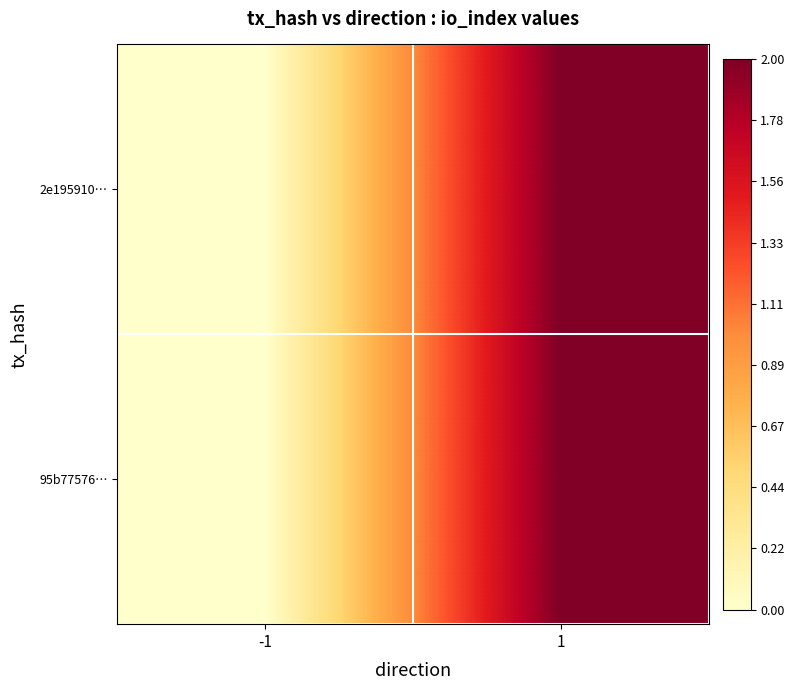

Reading left to right, extract all data points from this chart.

2e195910…: -1=0	1=2
95b77576…: -1=0	1=2